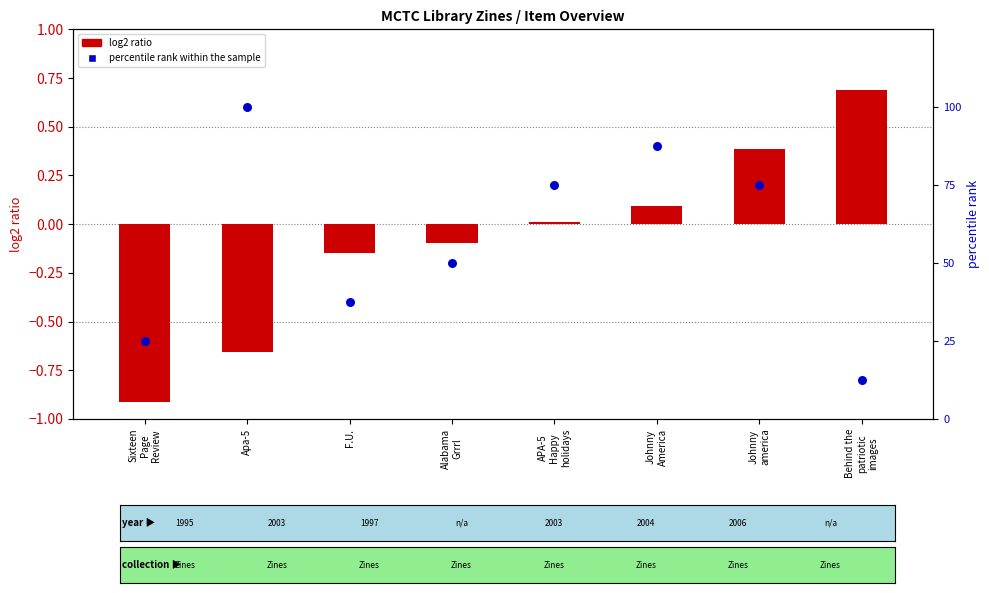

At how many categories does at least one series exceed 57?

4